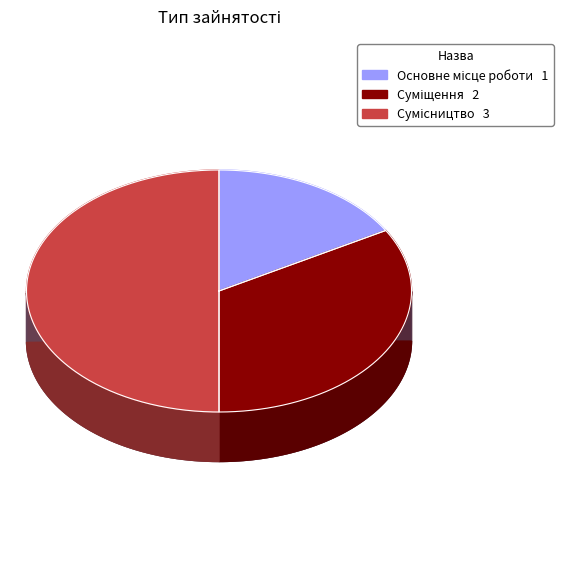

To the nearest percent, what is the difference between the Суміщення and Основне місце роботи slice percentages?

17%